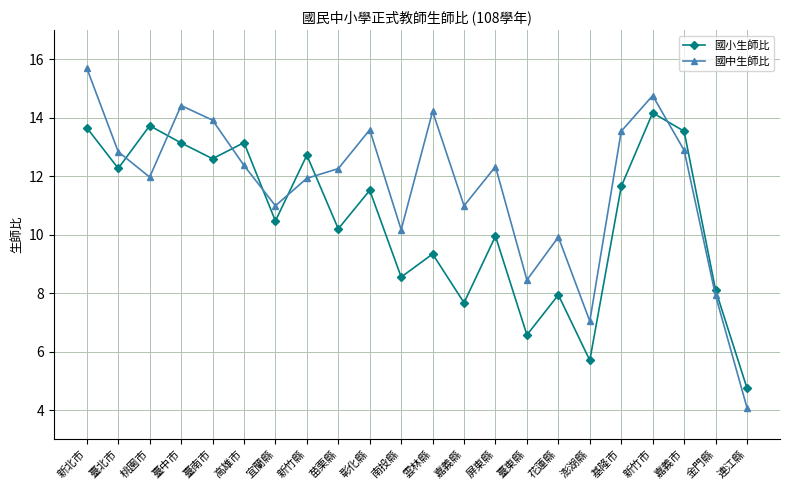

Rank the series by their maximum value, from highest to lowest.

國中生師比, 國小生師比